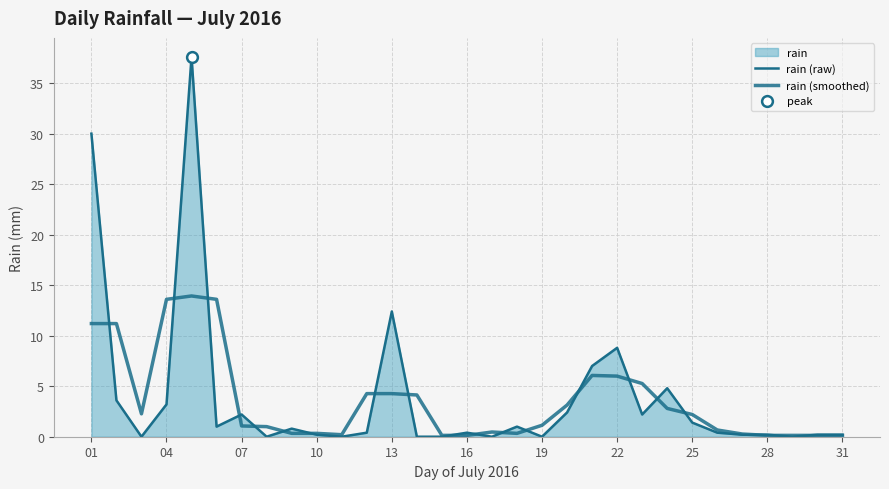

Which series has the widest spread of Y values?

rain (raw)